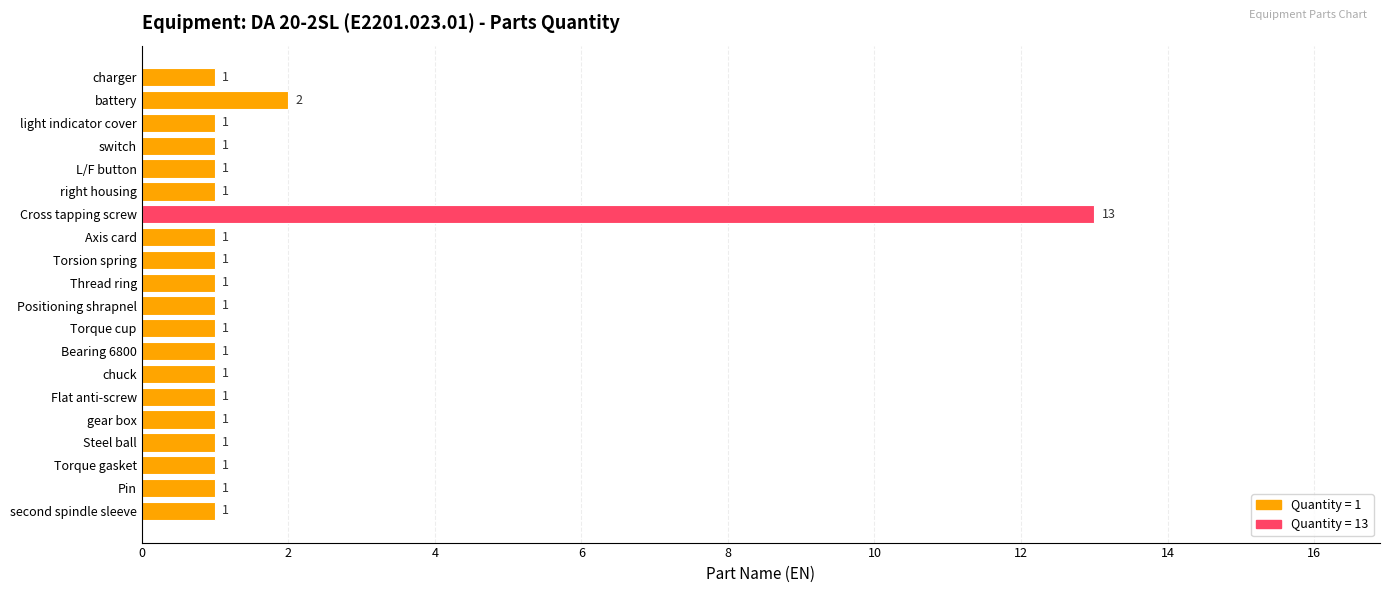

What is the difference between the maximum and minimum values?

12